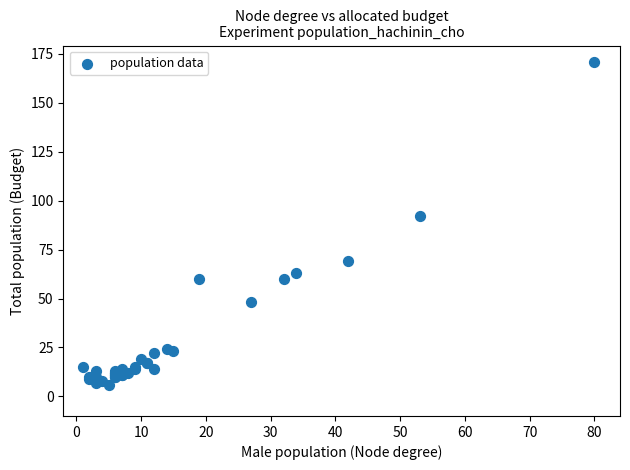

What Y value in the scatter plot is closest to 88?

92